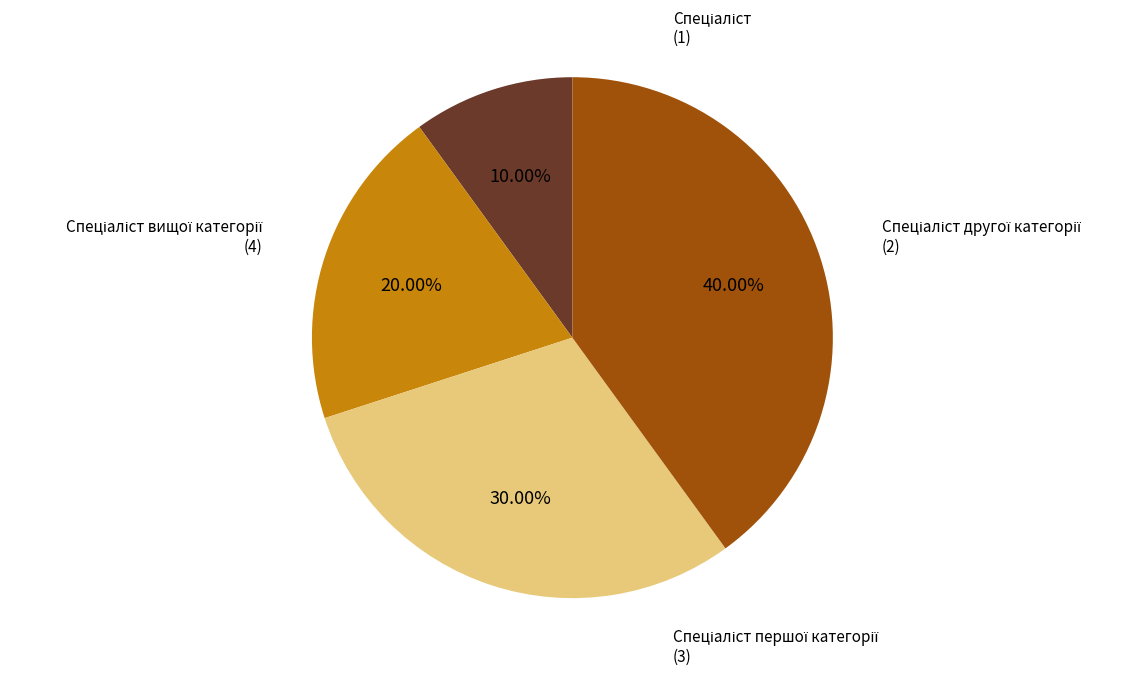

Does any single category account for the majority?

No